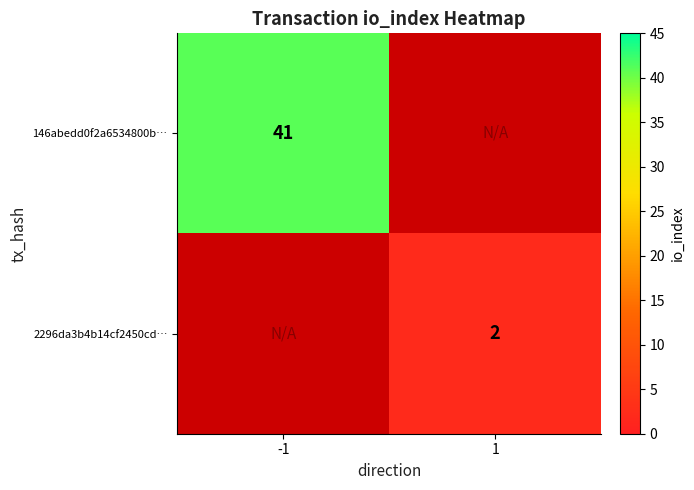

Is it true that 2296da3b4b14cf2450cd… equals 2 at 1?

True